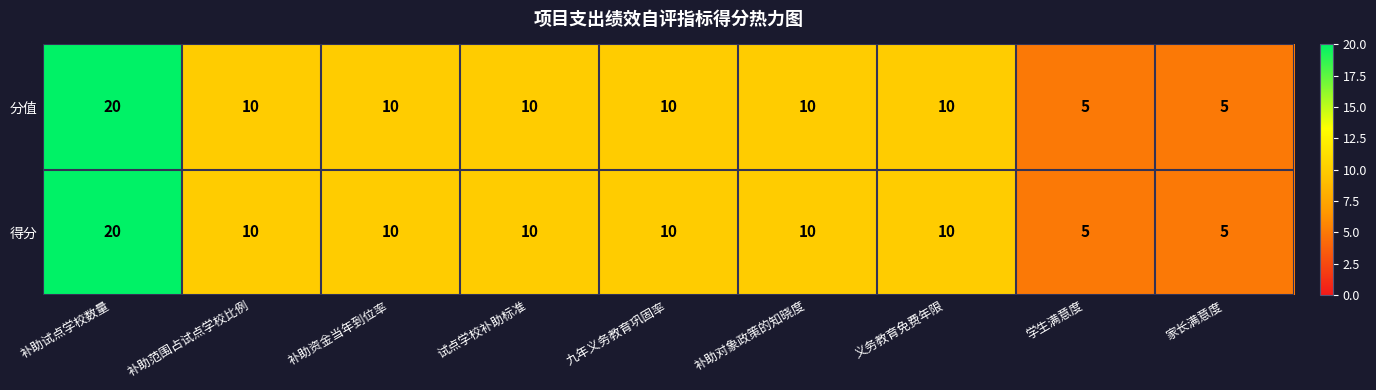

The 得分 series shows 5 at 家长满意度. True or false?

True